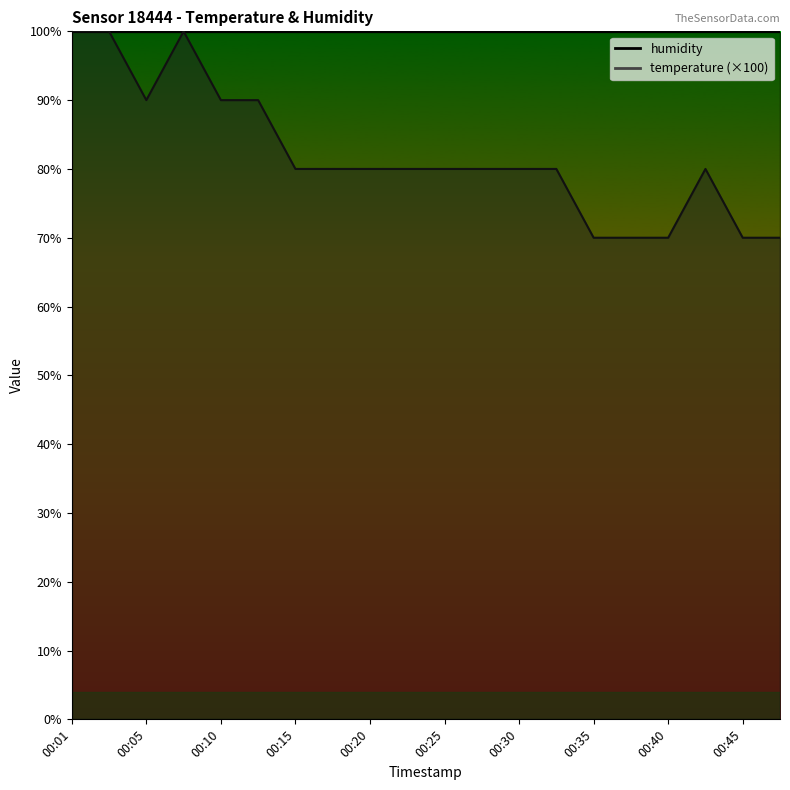

What is the value of the 12th point from the left?

80